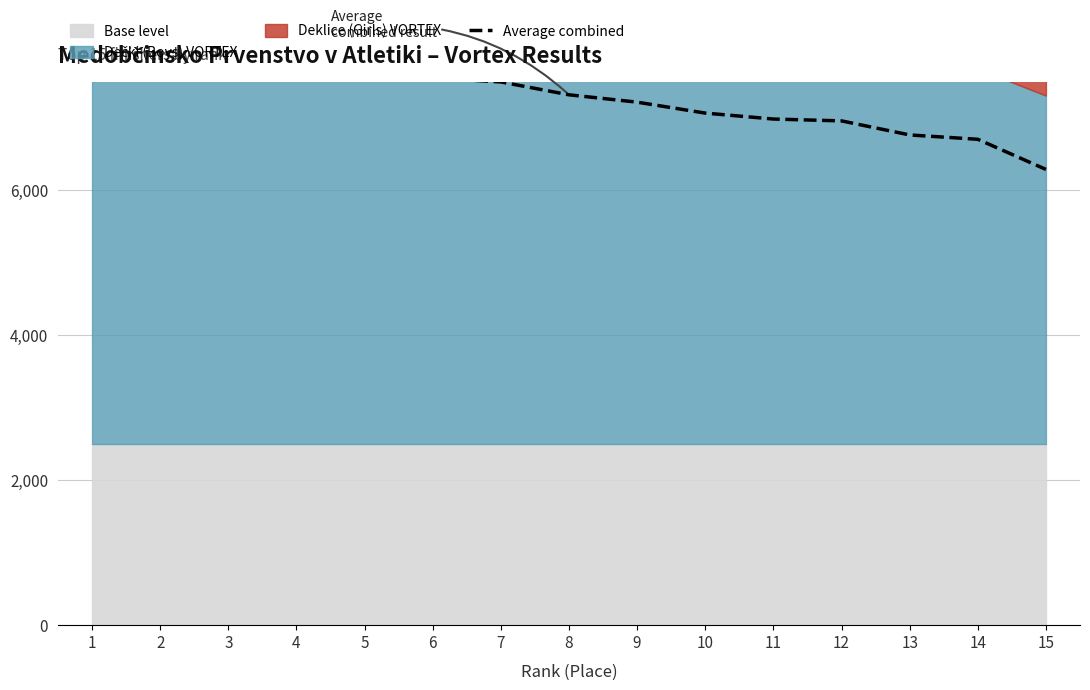

Reading left to right, list all the values displayed in this chart.

8070.5	7833.5	7711.5	7695.5	7588.5	7552.0	7497.0	7319.5	7218.0	7067.0	6985.0	6959.5	6765.5	6705.5	6289.5